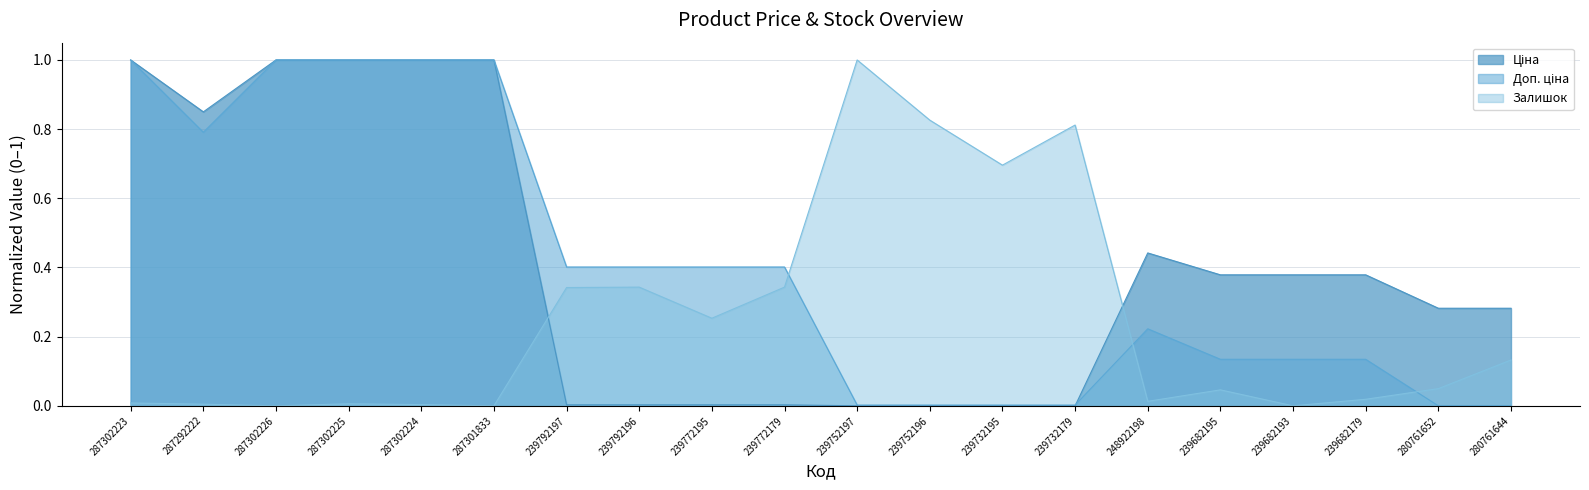

What is the label of the 19th point from the left?

280761652